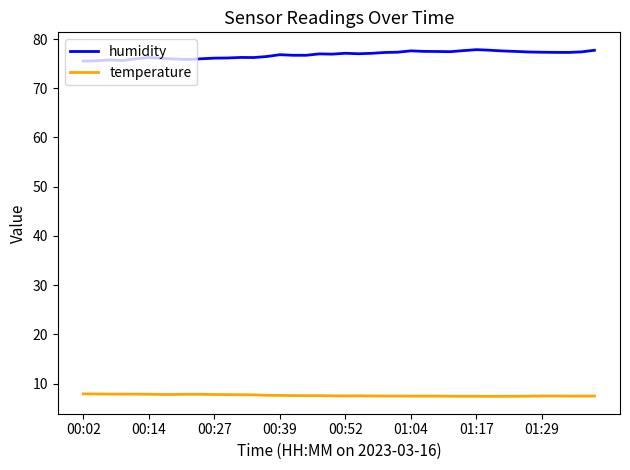

Which series has the largest total across all categories?

humidity